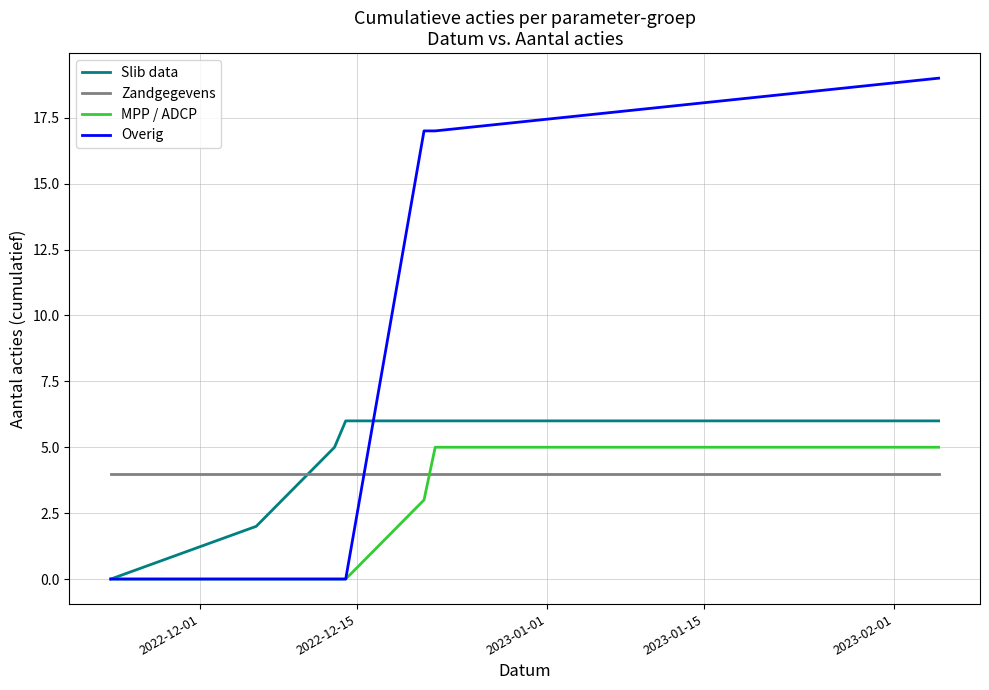

Which series has the largest total across all categories?

Overig